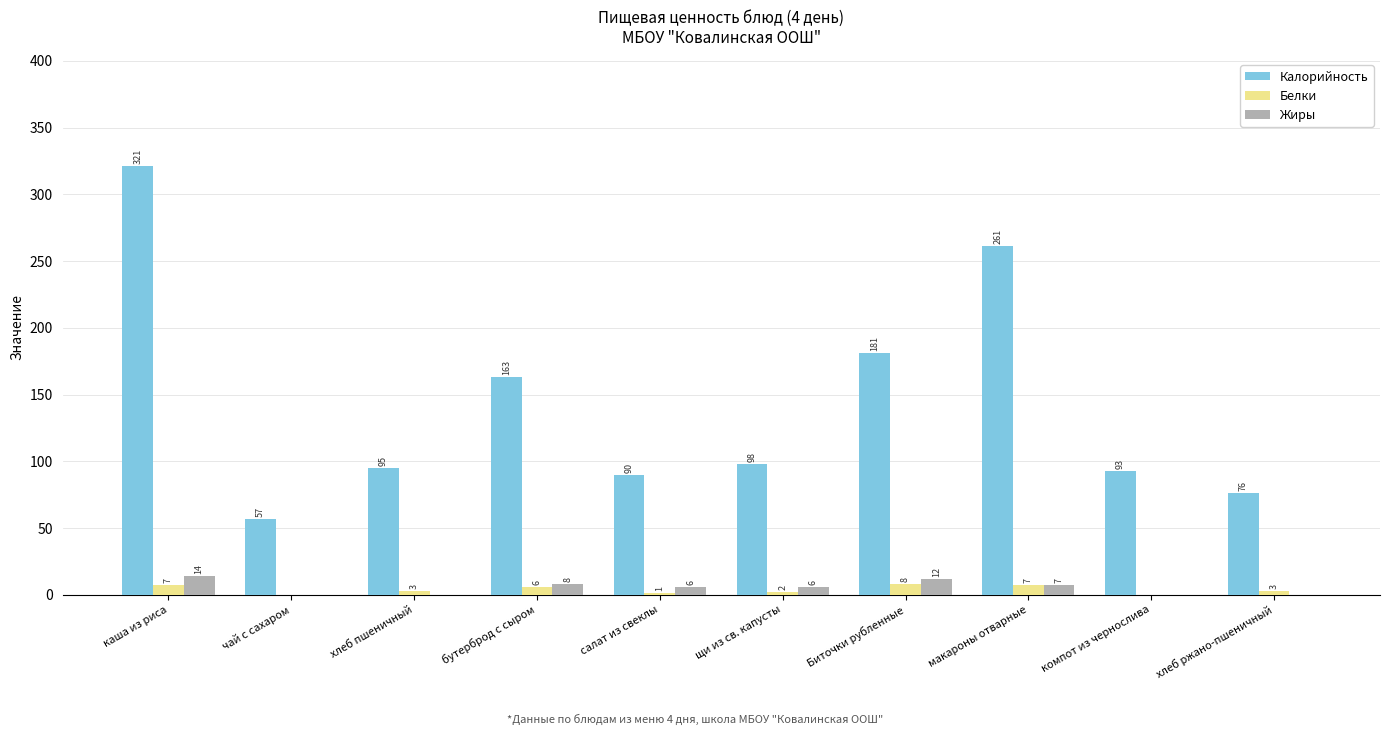

At which category is the sum across all series the highest?

каша из риса